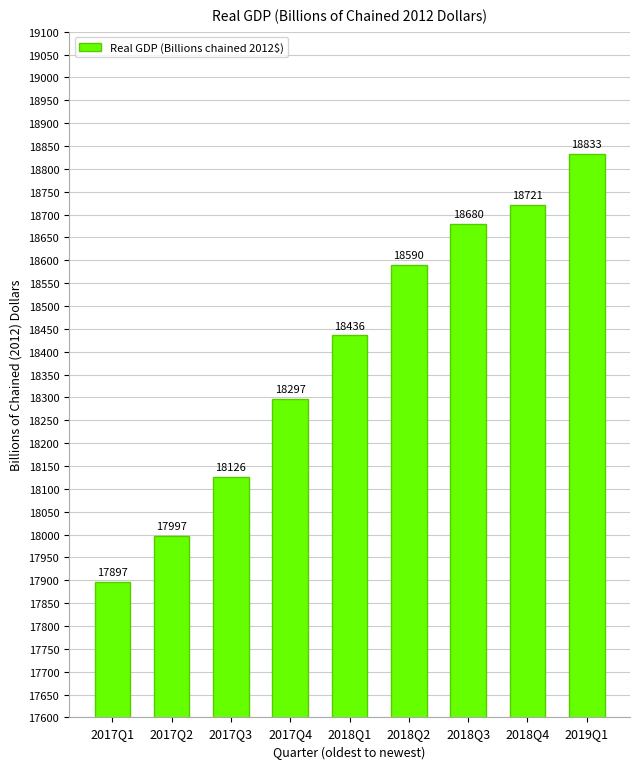

What is the average value?

18397.4